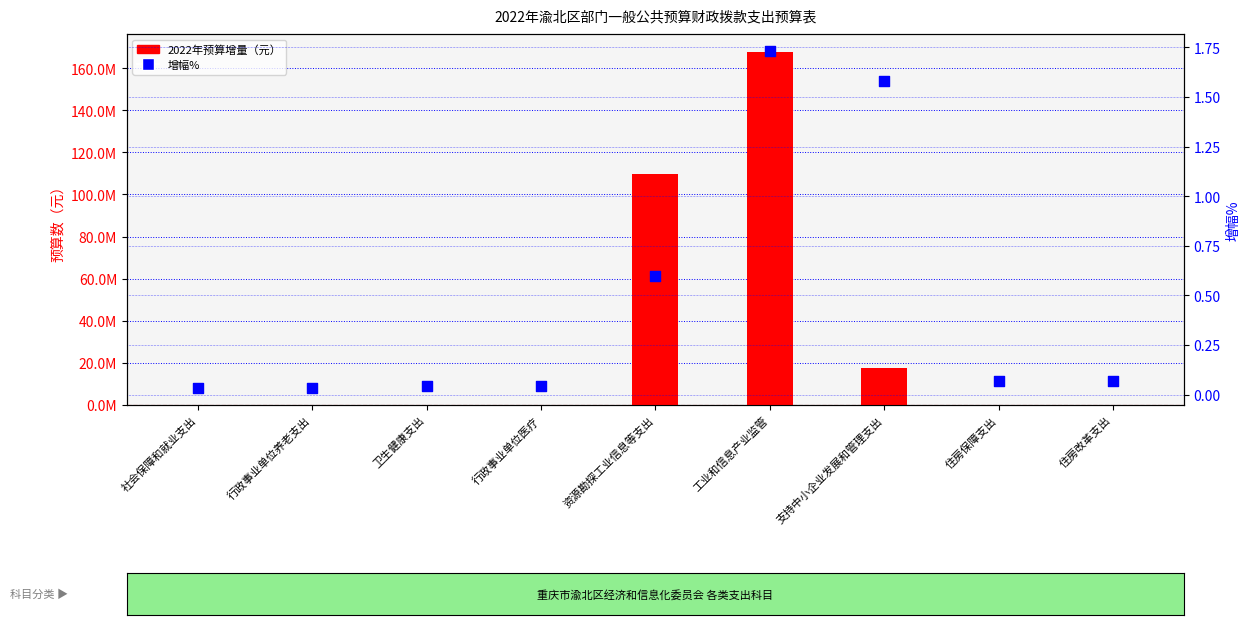

Which series has the largest total across all categories?

2022年预算数增量（元）